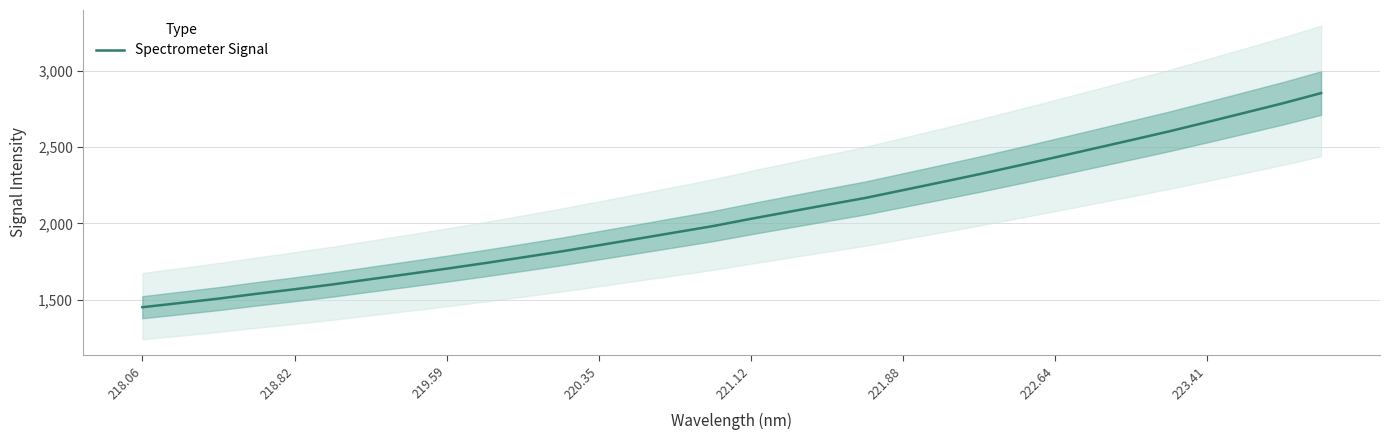

True or false: the data shows 4684.4 at 29.

False